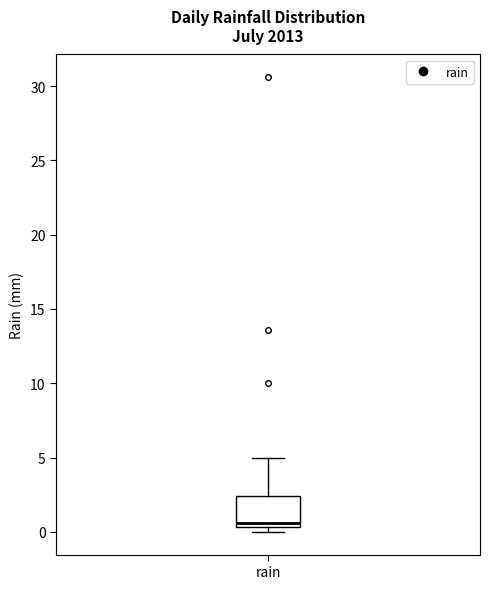

Read this box plot against the y-axis: the position of the median line, the range covered by the box, and the ends of both whiskers. The values are not printed on the chart, so give them approximately, as read against the axis.

median 0.5 (just above the box's lower edge), box 0.5 to 2.5, whiskers 0.0 to 5.0